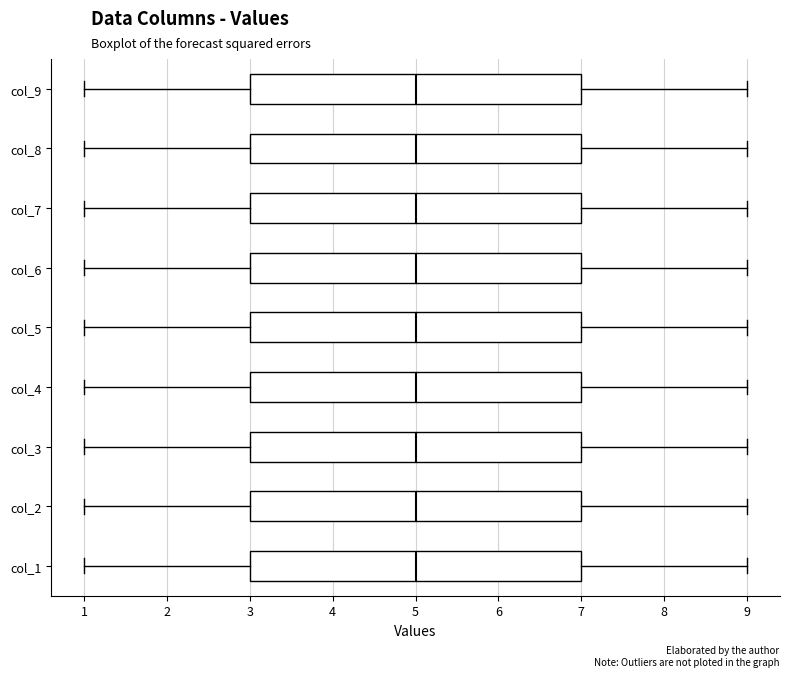

Where is the left edge of the box for col_9 on the x-axis? The values are not printed on the chart, so give them approximately, as read against the axis.

3